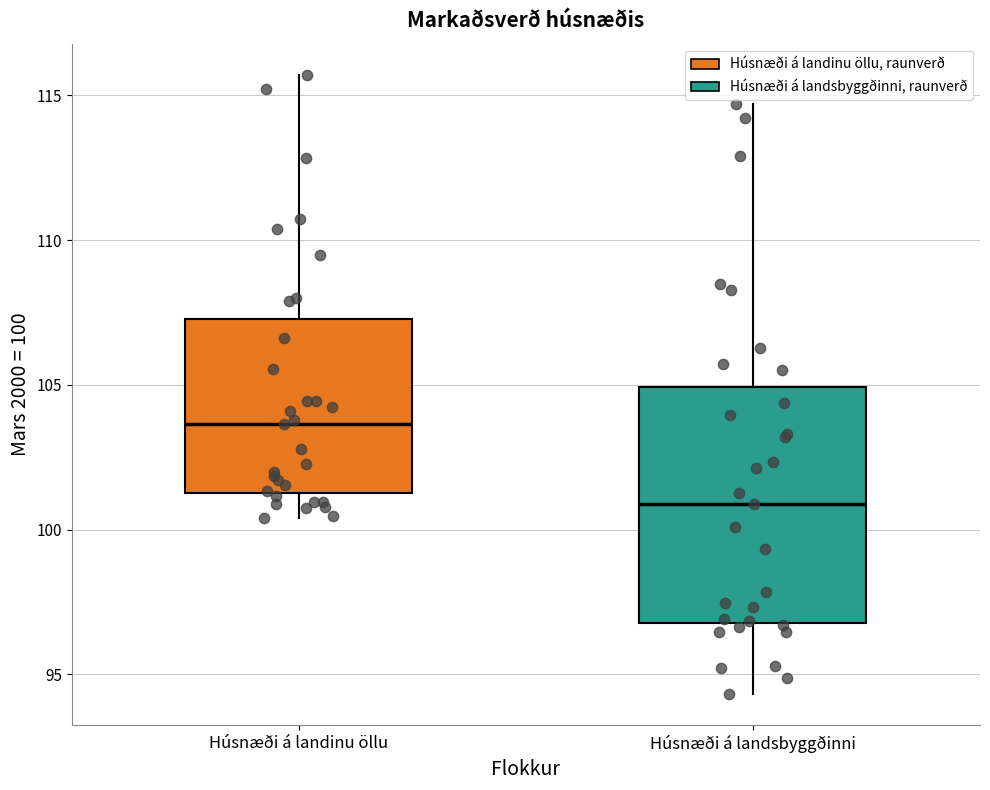

Which box's median line is the highest?

Húsnæði á landinu öllu